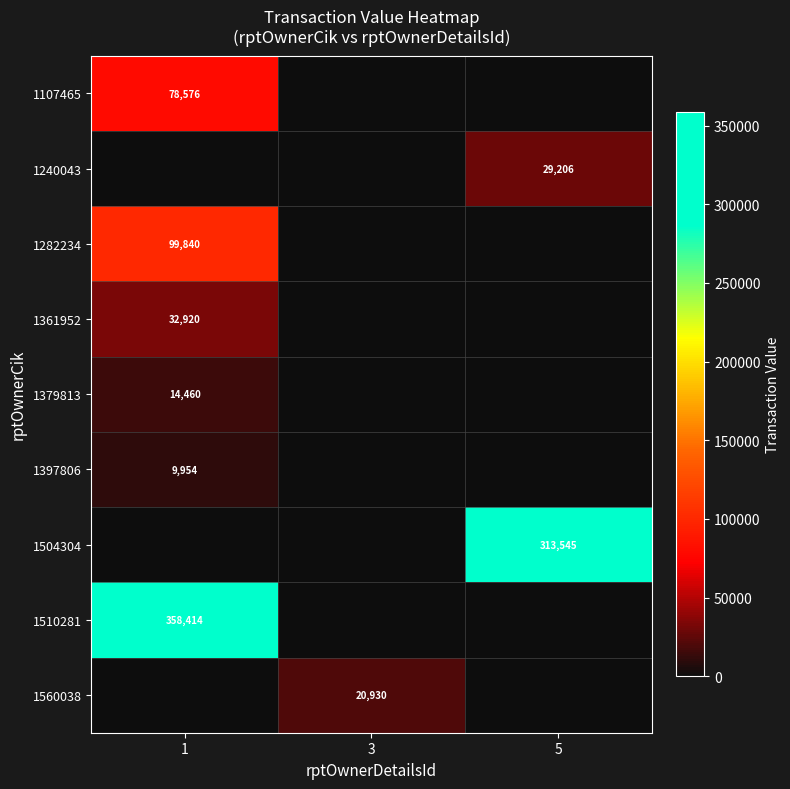

The value of 1397806 at 1 is 9954. True or false?

True